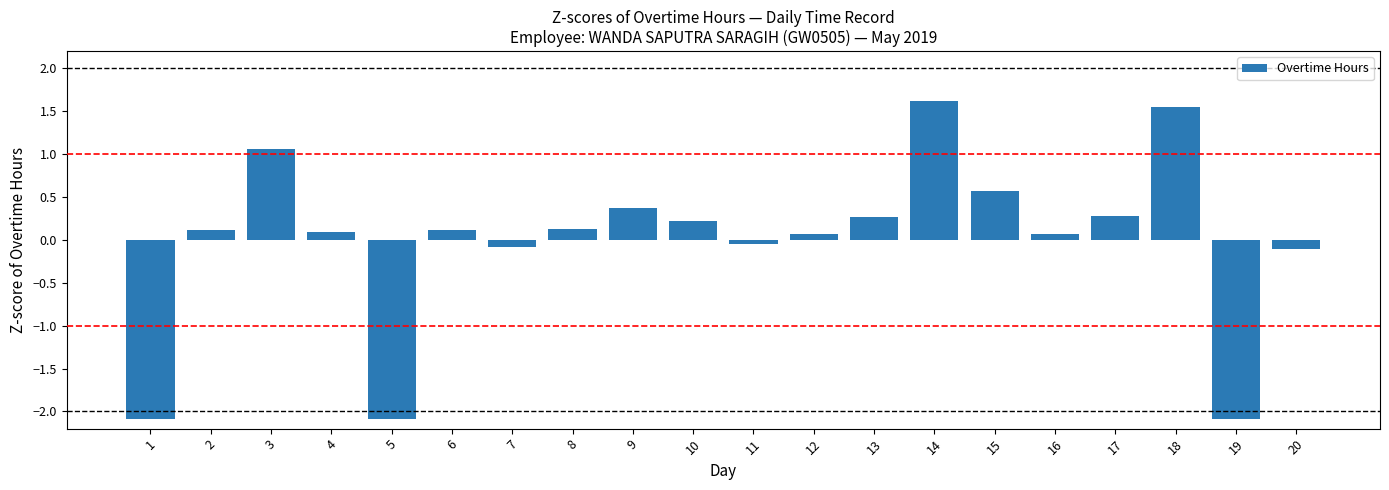

The value at 10 is 0.2. True or false?

True